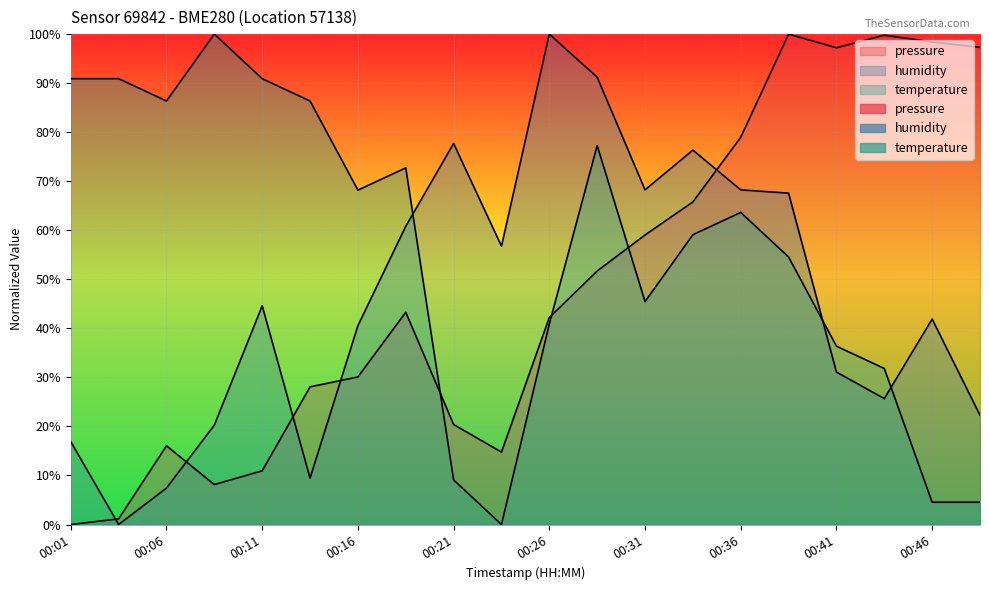

What is the value of the temperature point at the 4th from the left?

100.0